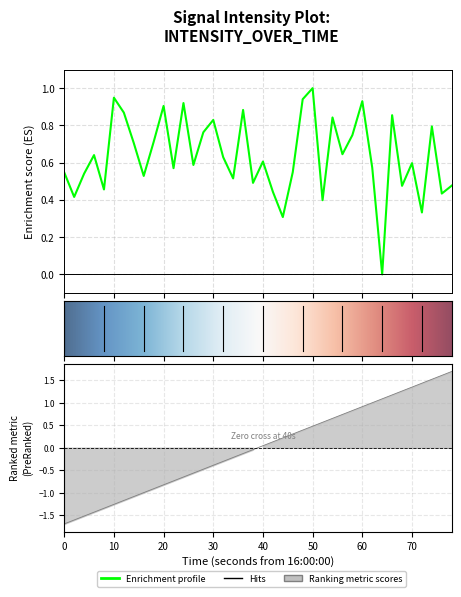

Count the number of values greater than 0.

39